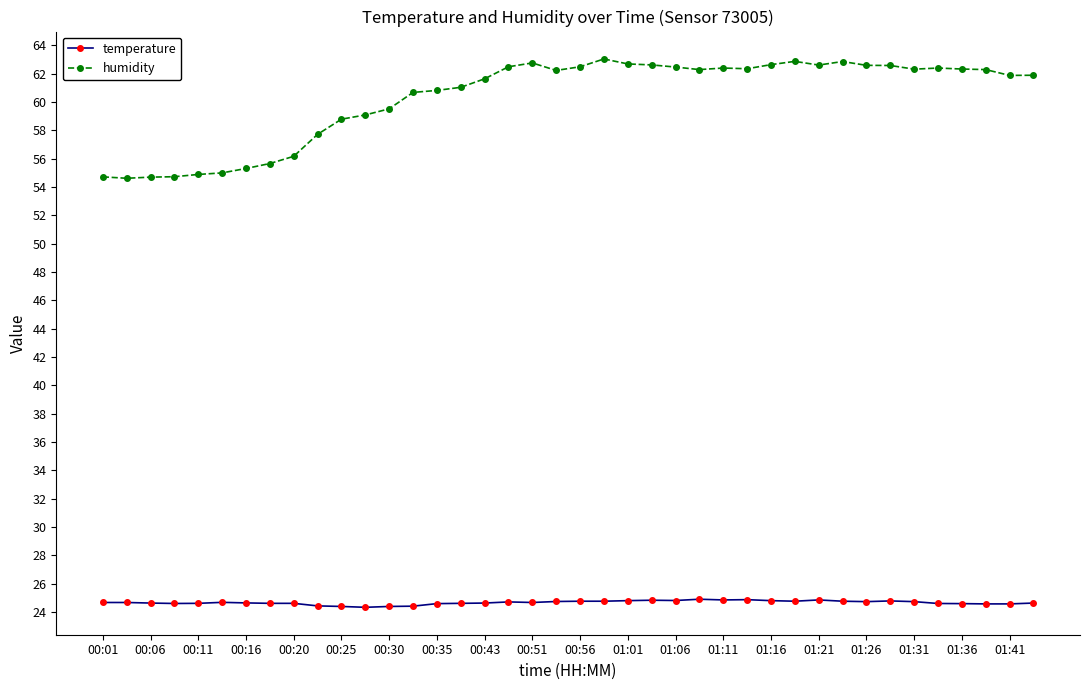

List the series in order of their peak value, lowest first.

temperature, humidity